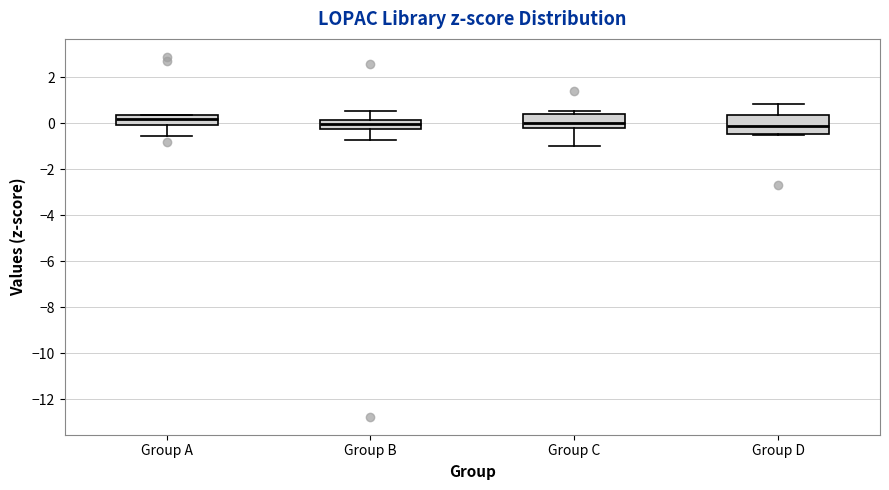

Comparing the boxes themselves (not the whiskers), which one is the tallest?

Group D